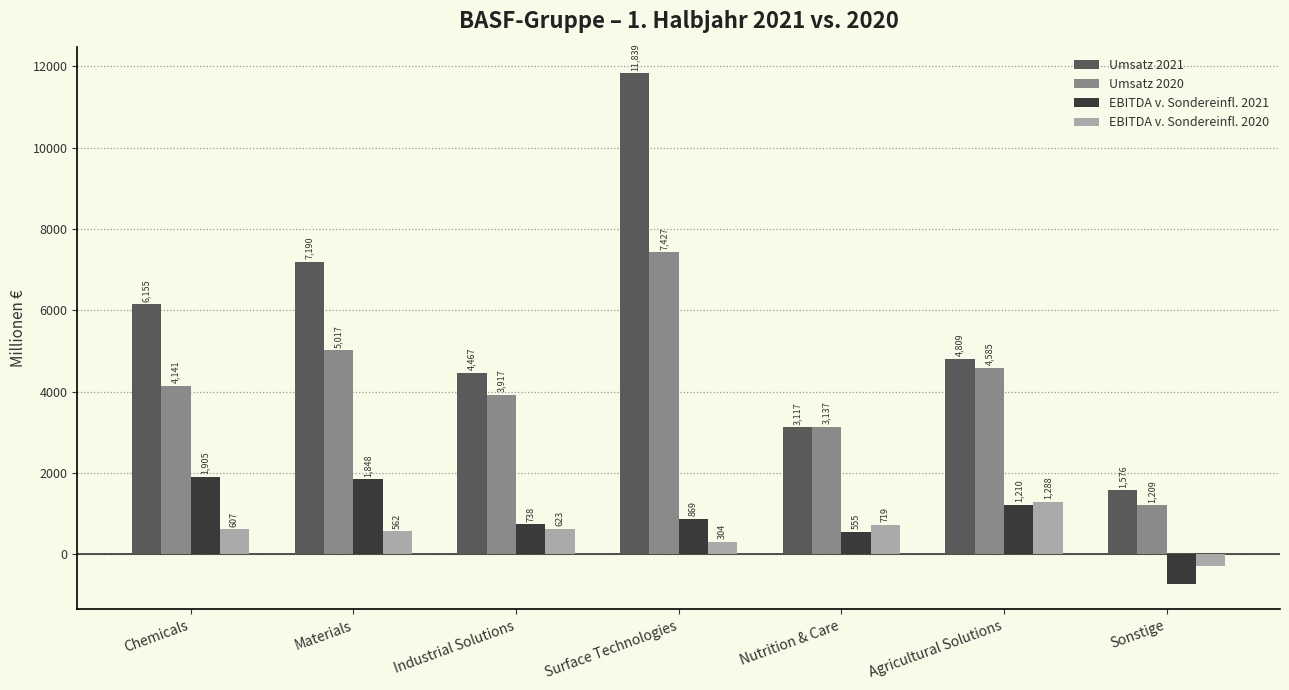

What are all the series names shown in the legend?

Umsatz 2021, Umsatz 2020, EBITDA v. Sondereinfl. 2021, EBITDA v. Sondereinfl. 2020